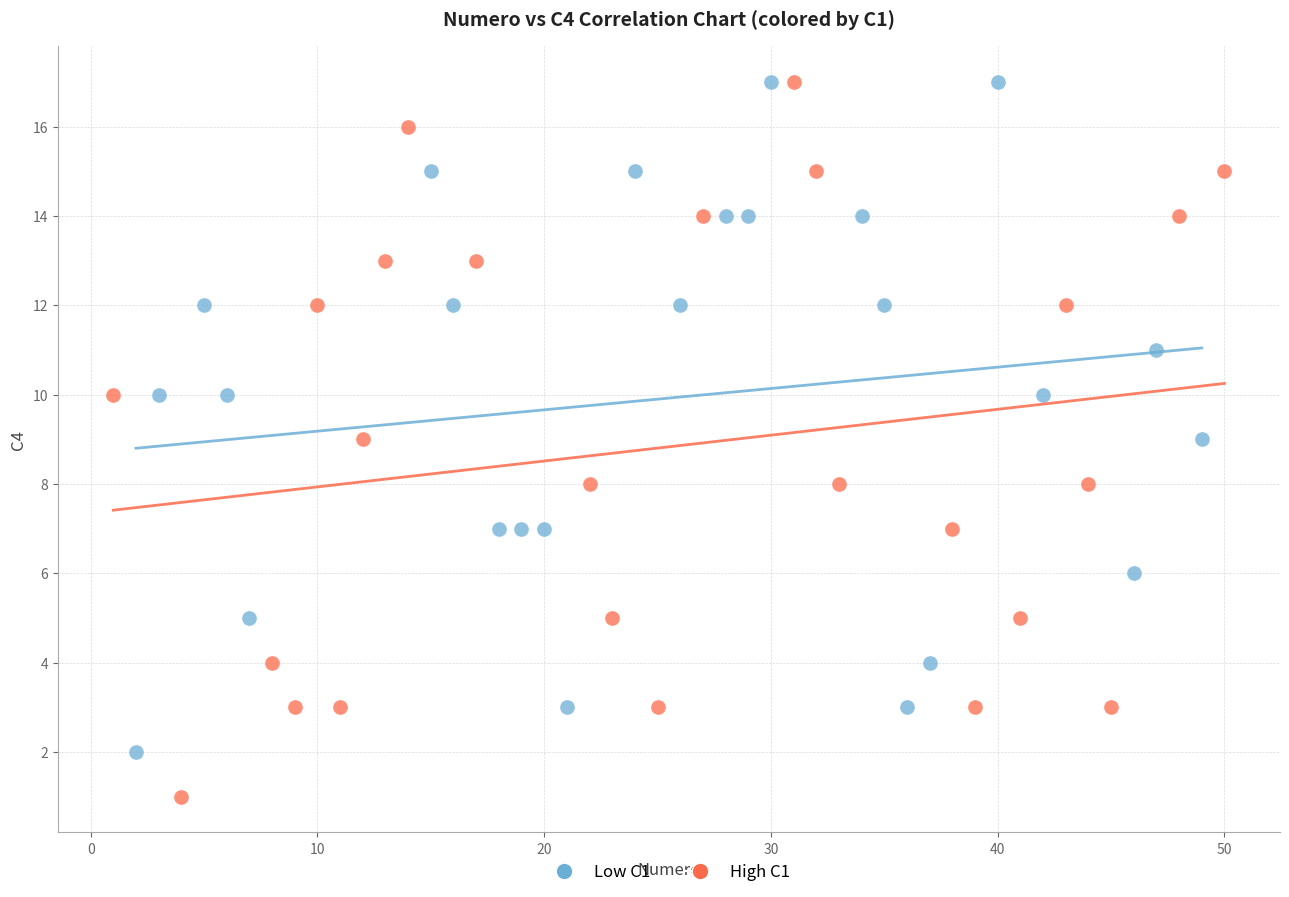

What are all the series names shown in the legend?

Low C1, High C1